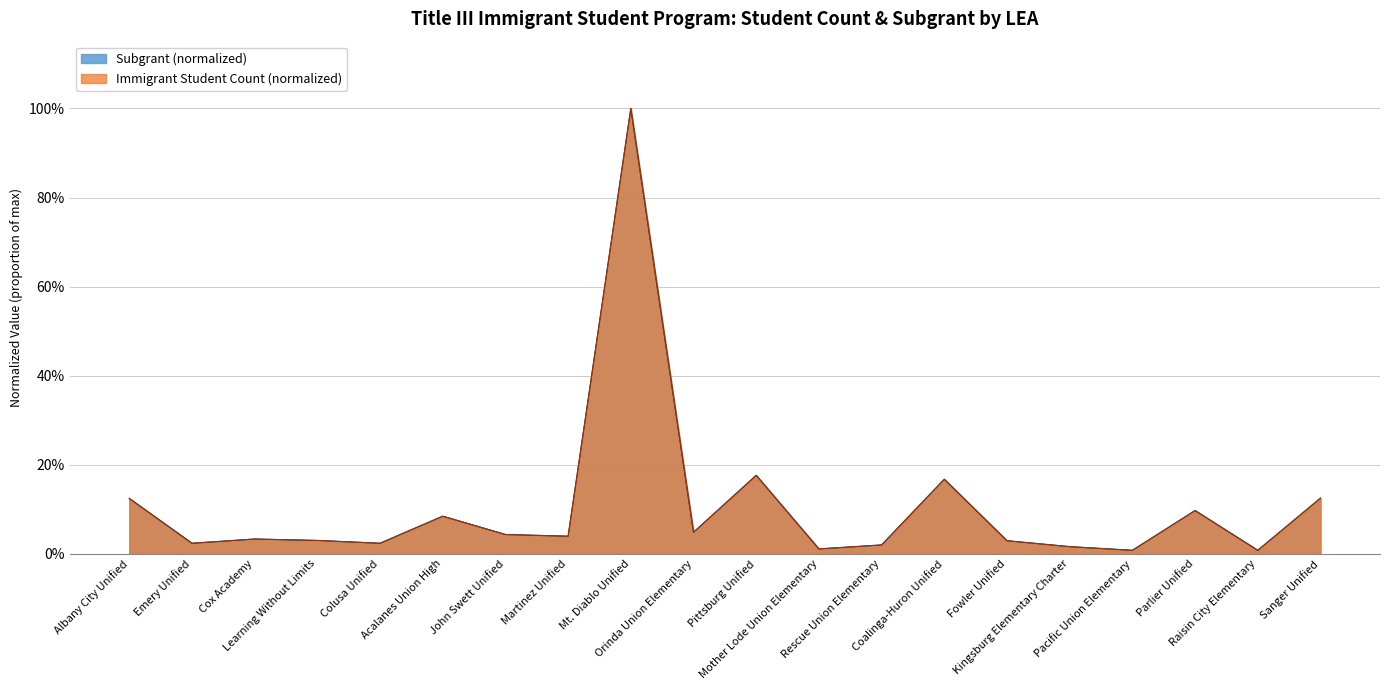

Is the value of Subgrant at Emery Unified greater than the value of Immigrant Student Count at Rescue Union Elementary?

Yes